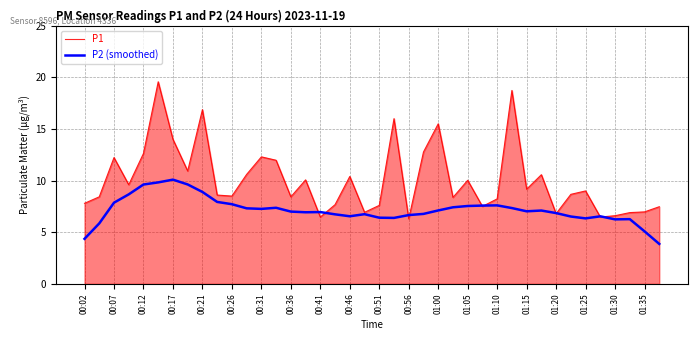

Which series has the widest spread of values?

P1